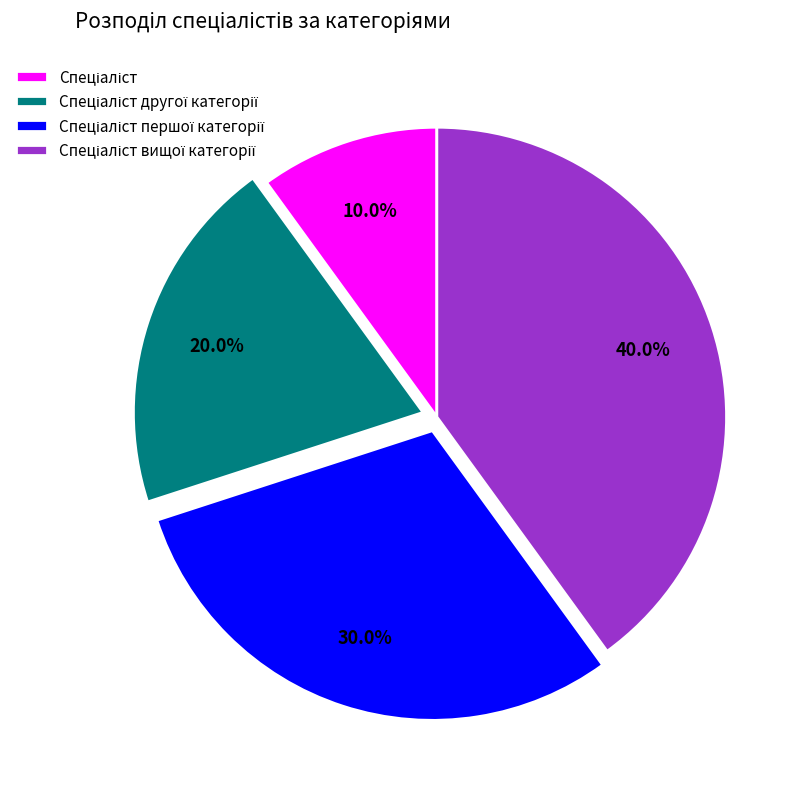

How many slices are in this pie chart?

4